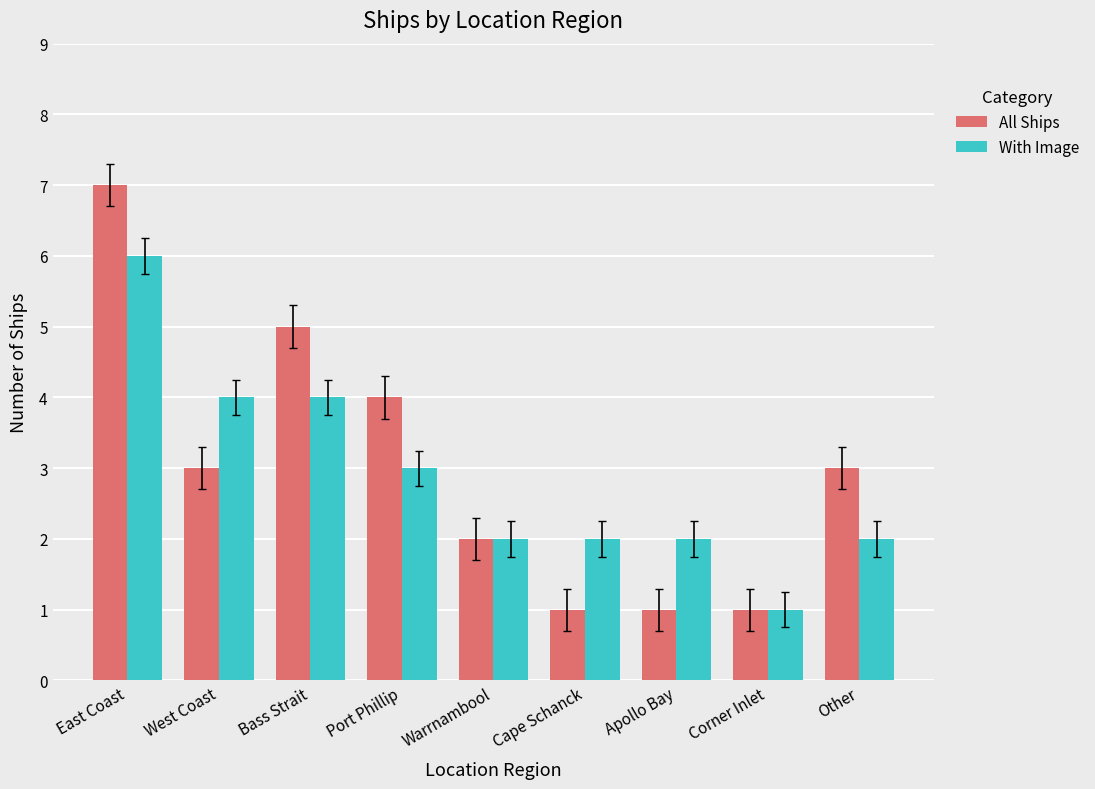

What is the total value across all series at Apollo Bay?

3